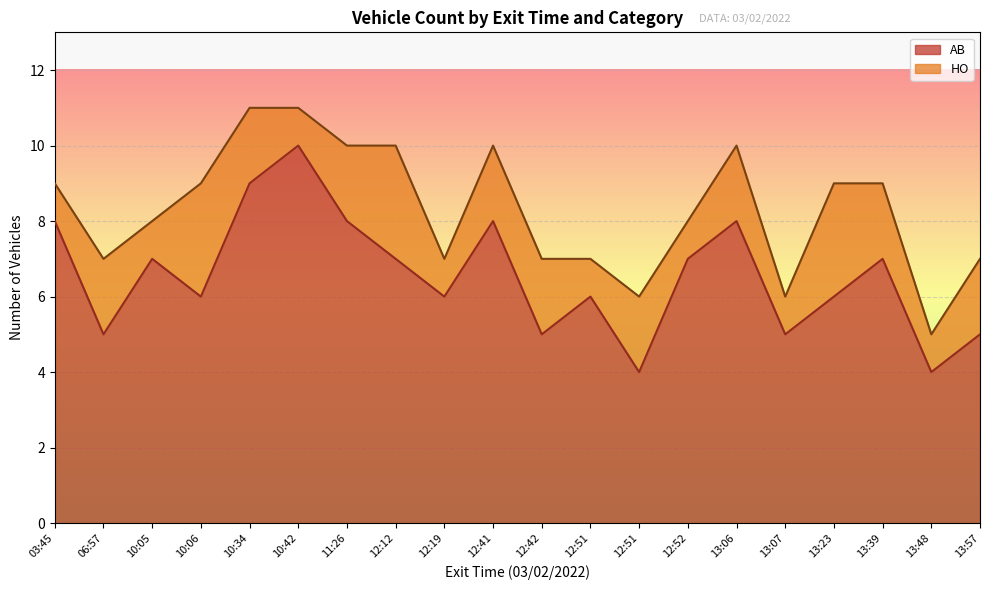

At which label is the value closest to 7?

10:05